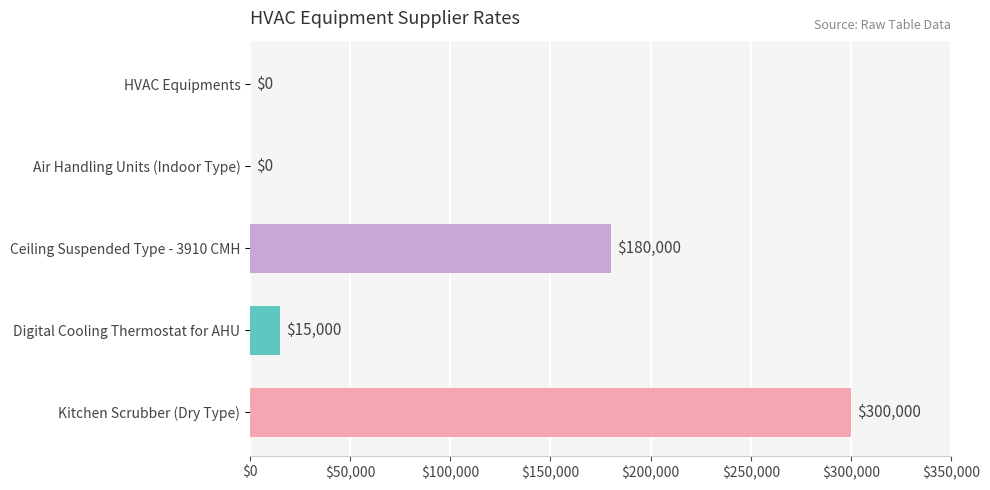

How many values are above zero?

3